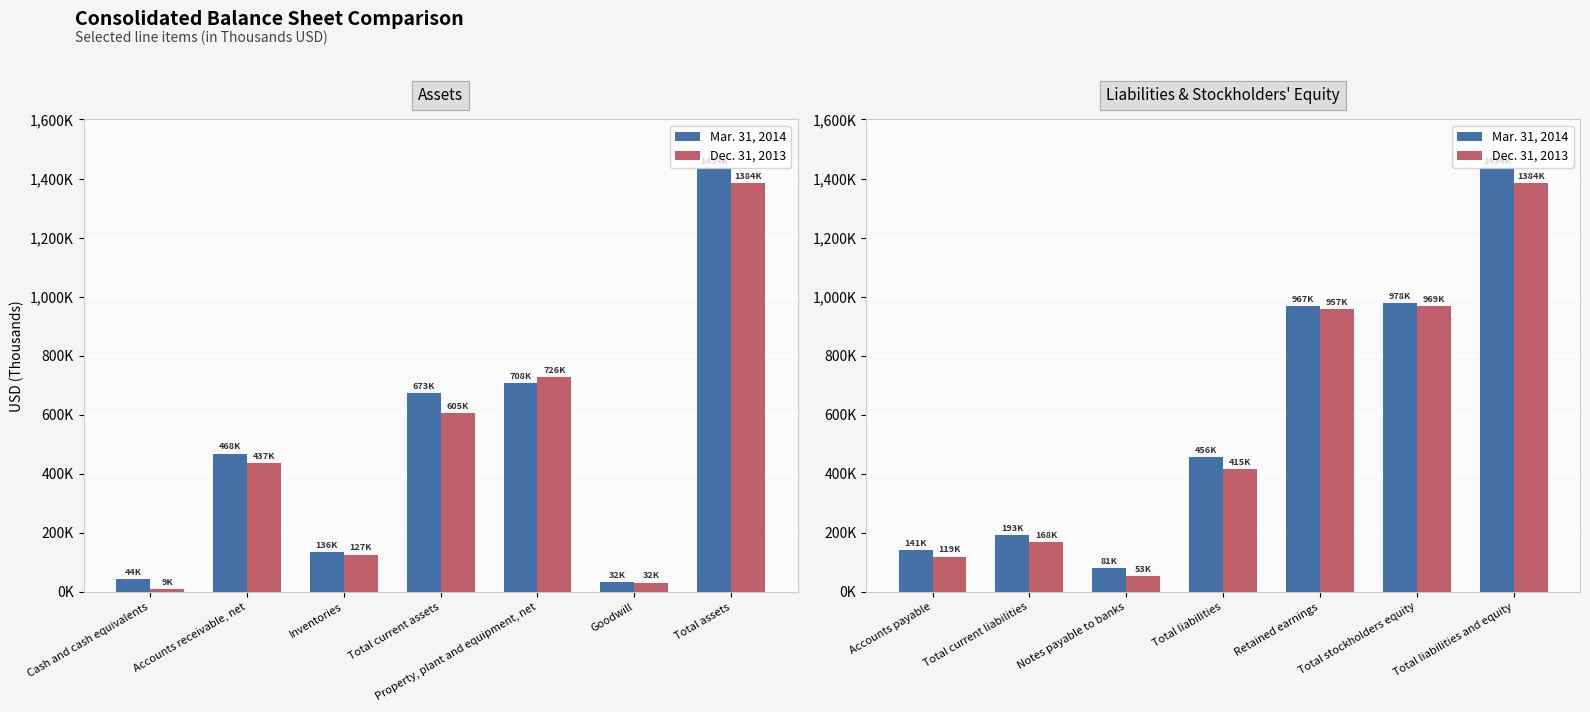

What are all the series names shown in the legend?

Mar. 31, 2014, Dec. 31, 2013